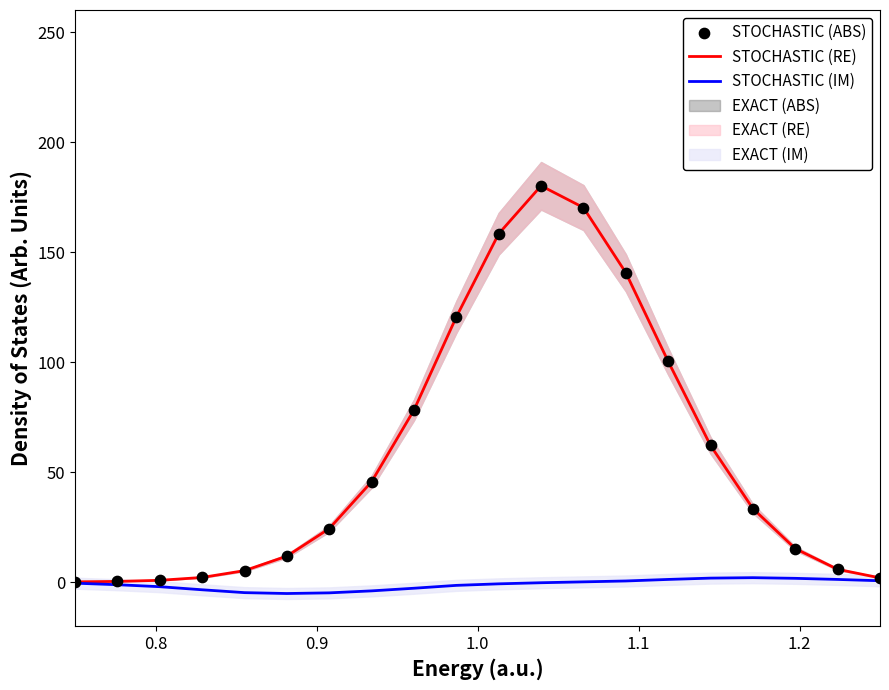

Which series contains the lowest Y value?

STOCHASTIC (IM)